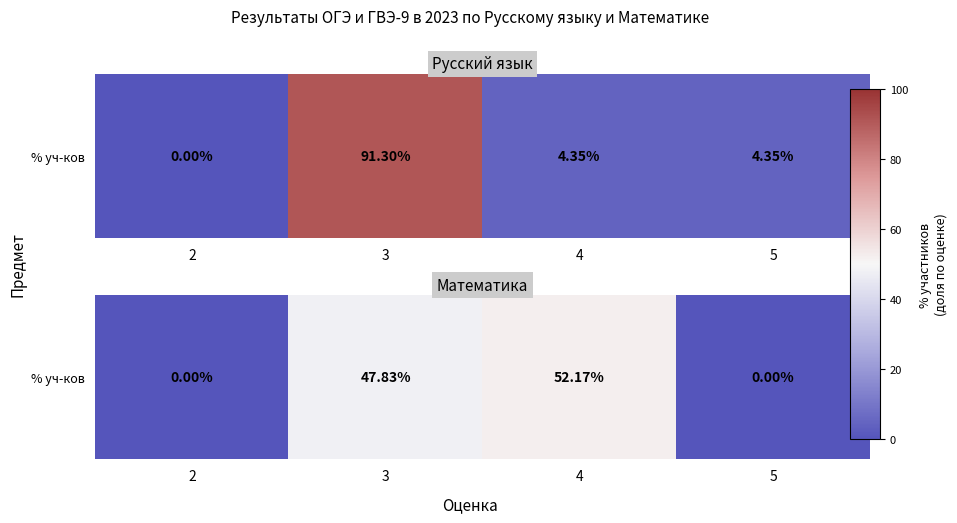

The chart shows a value of 0.0 at 5. True or false?

True